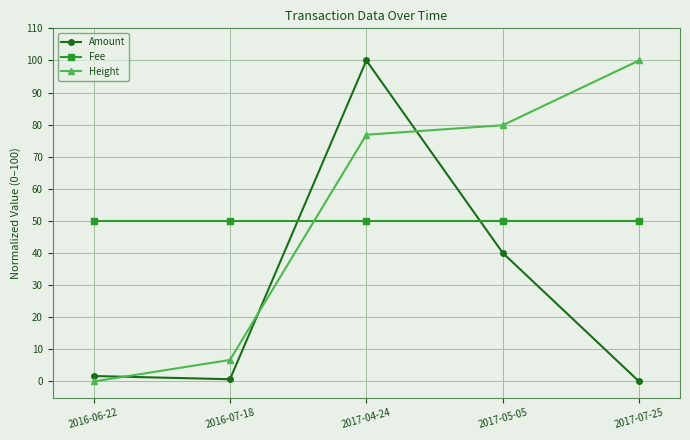

At 2017-07-25, list the series in order from largest to smallest.

Height, Fee, Amount